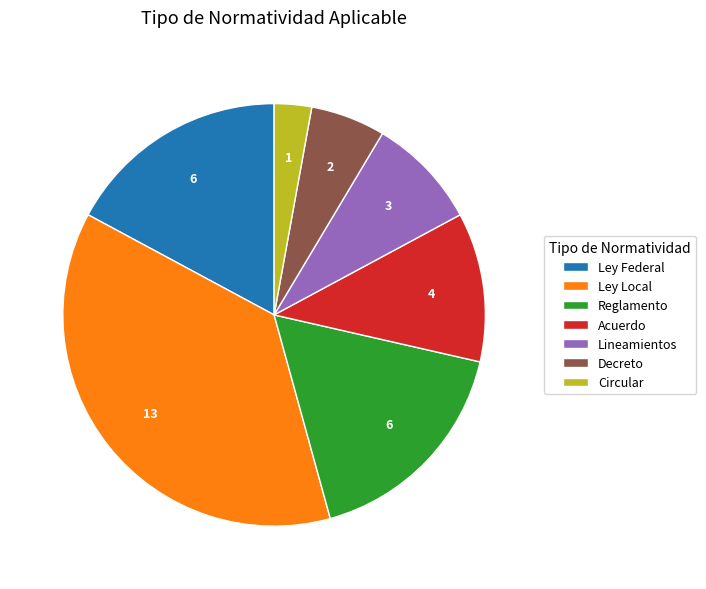

Count the number of slices in the pie.

7